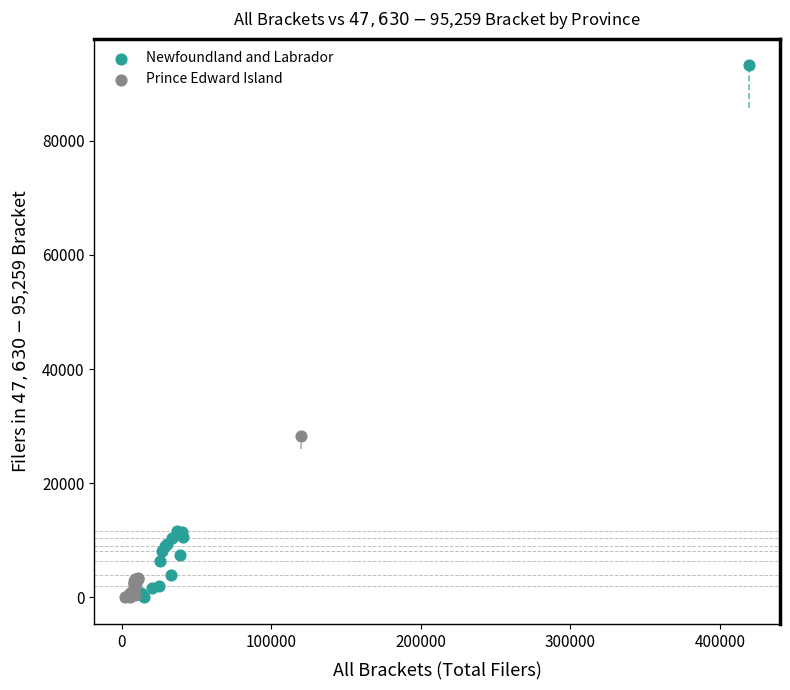

What are all the series names shown in the legend?

Newfoundland and Labrador, Prince Edward Island